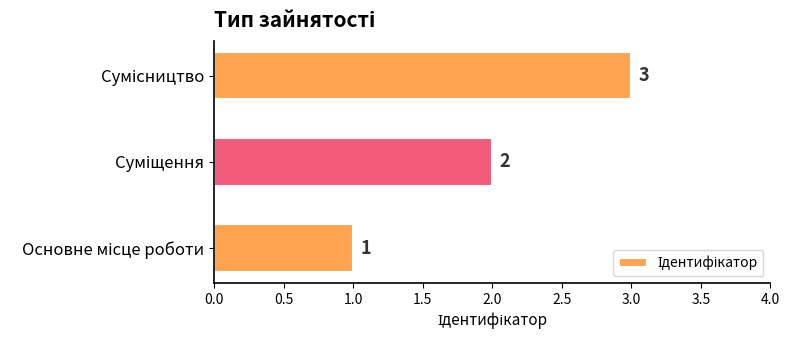

What is the greatest value displayed?

3